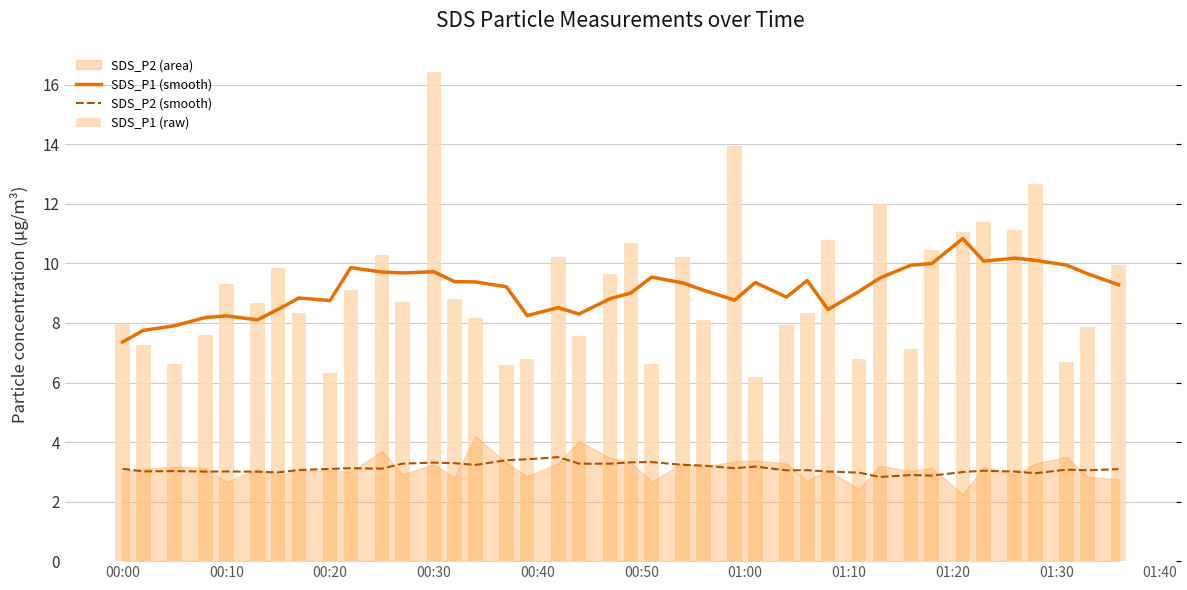

At how many categories does at least one series exceed 8?

37